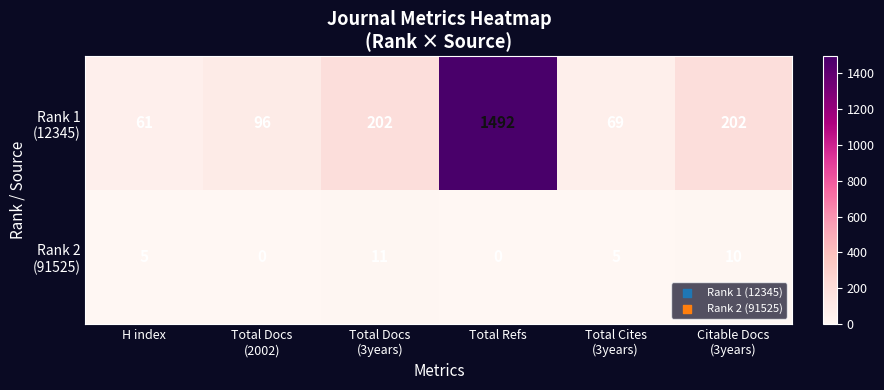

What is the greatest value displayed?

1492